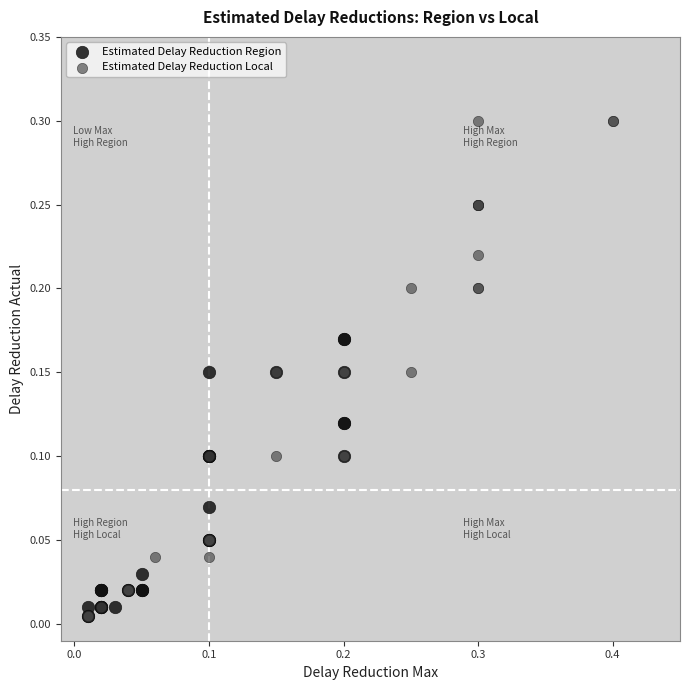

What are all the series names shown in the legend?

Estimated Delay Reduction Region, Estimated Delay Reduction Local